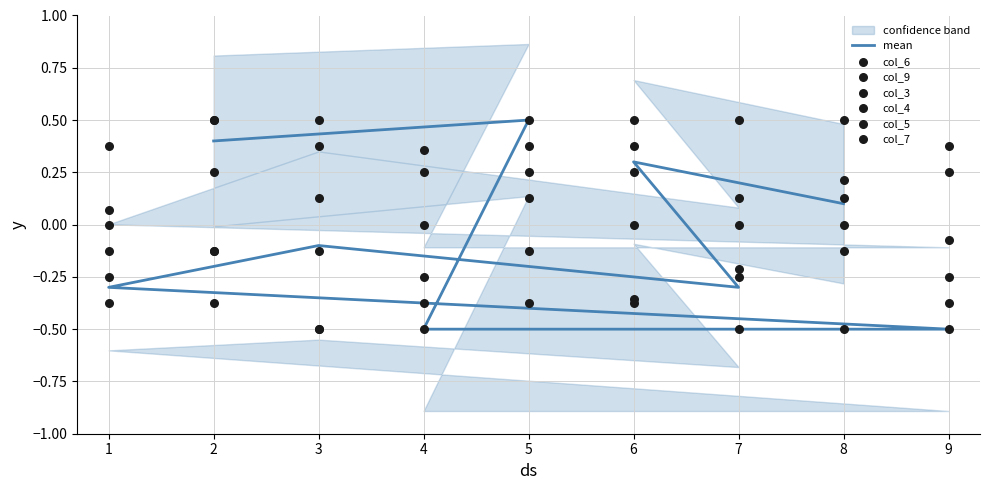

Which series reaches the maximum Y coordinate?

col_6